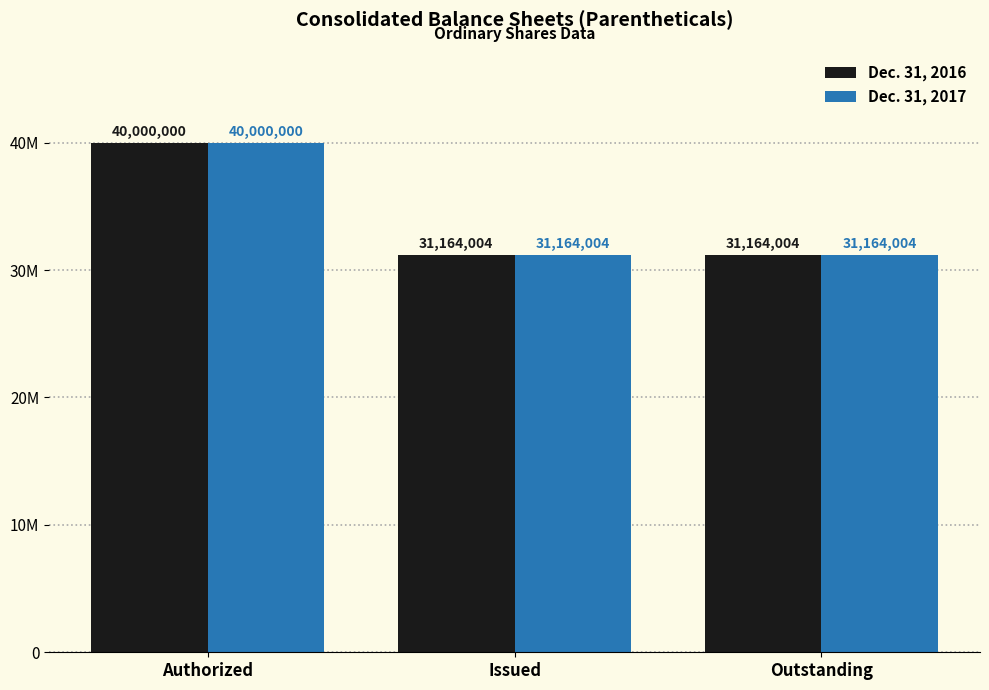

Rank the series at Outstanding from highest to lowest value.

Dec. 31, 2016, Dec. 31, 2017